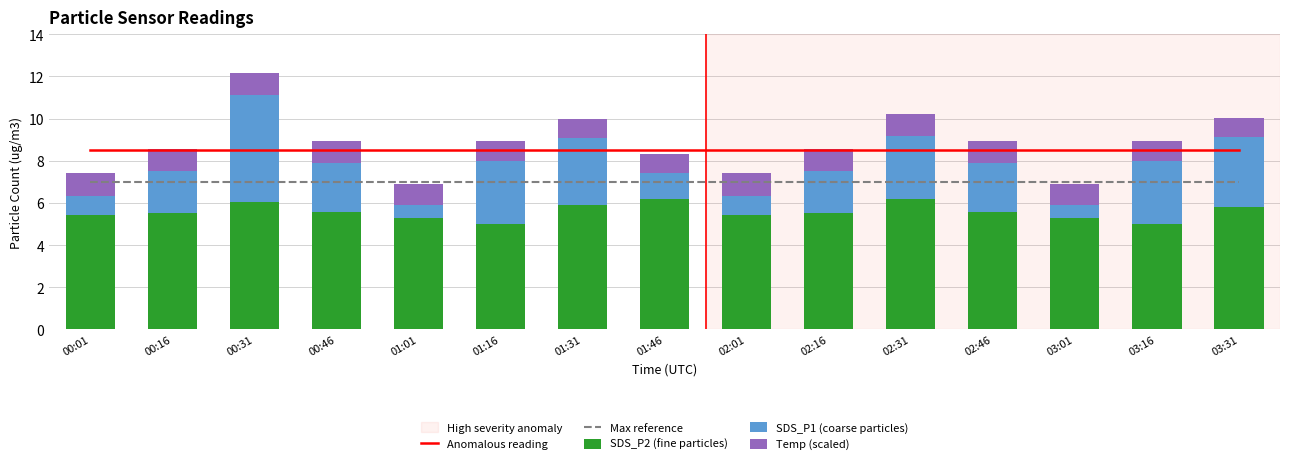

At which label does Anomalous reading reach its peak?

00:01